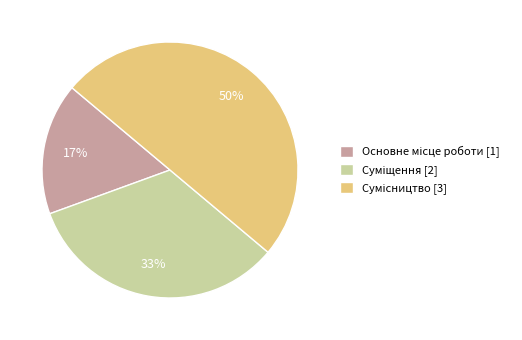

How many slices are in this pie chart?

3